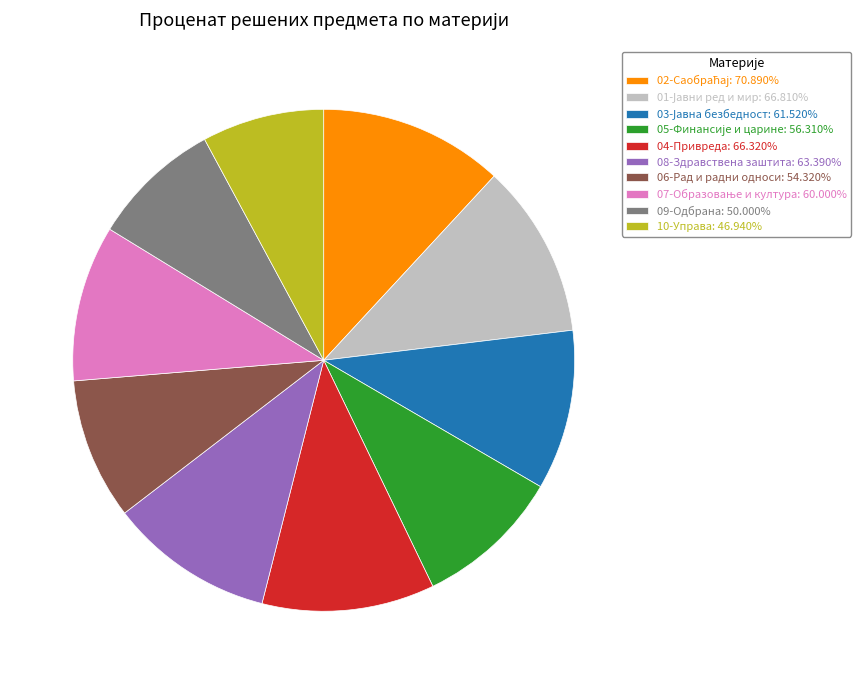

Does 10-Управа: 46.940% represent more than half of the total?

No